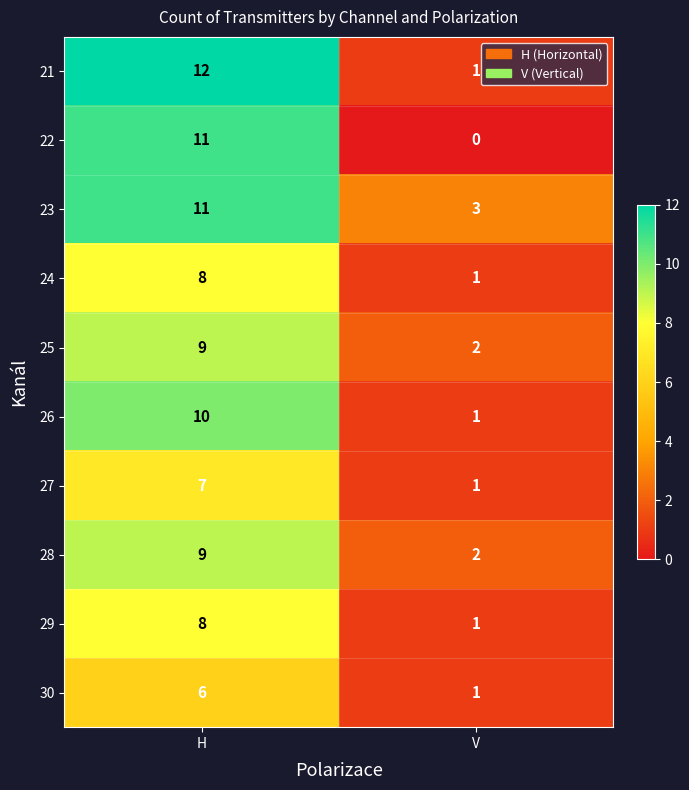

How many distinct data groups are displayed?

10